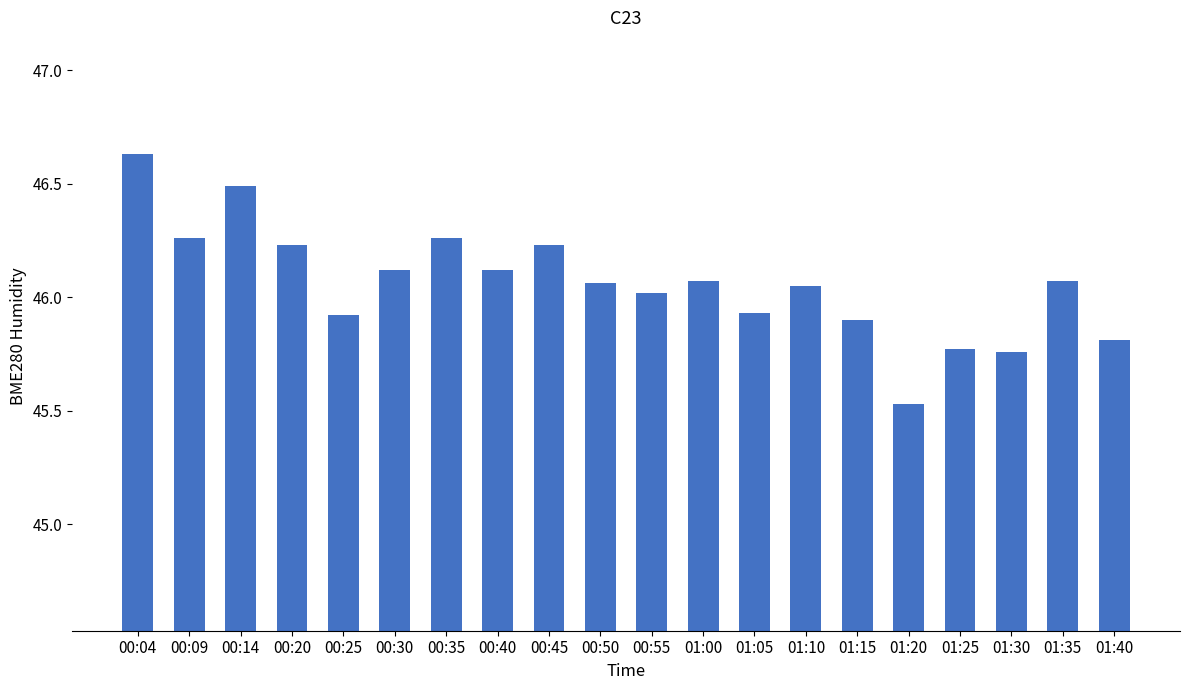

At which category does the chart reach its minimum across all series?

01:20